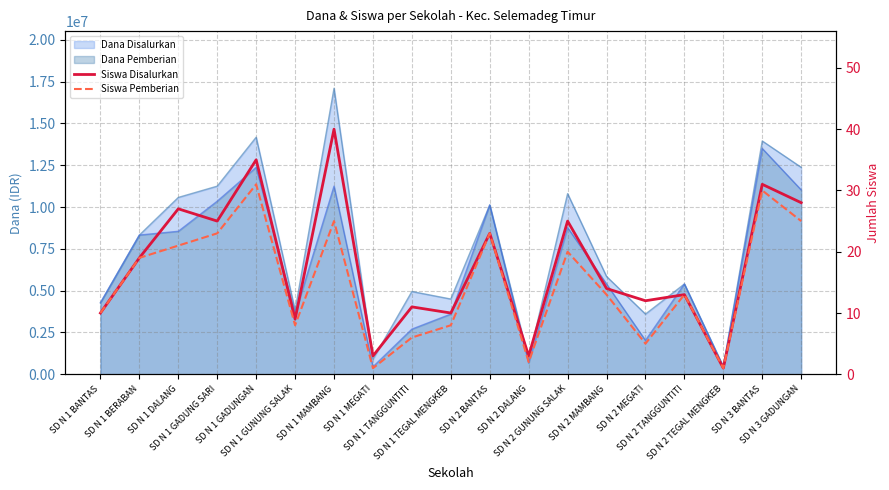

What is the average value of the Siswa Pemberian series?

15